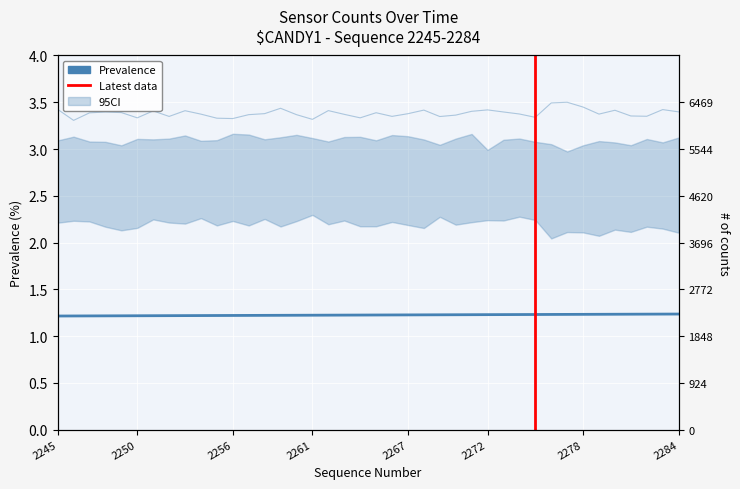

True or false: peak and Prevalence cross at least once.

False